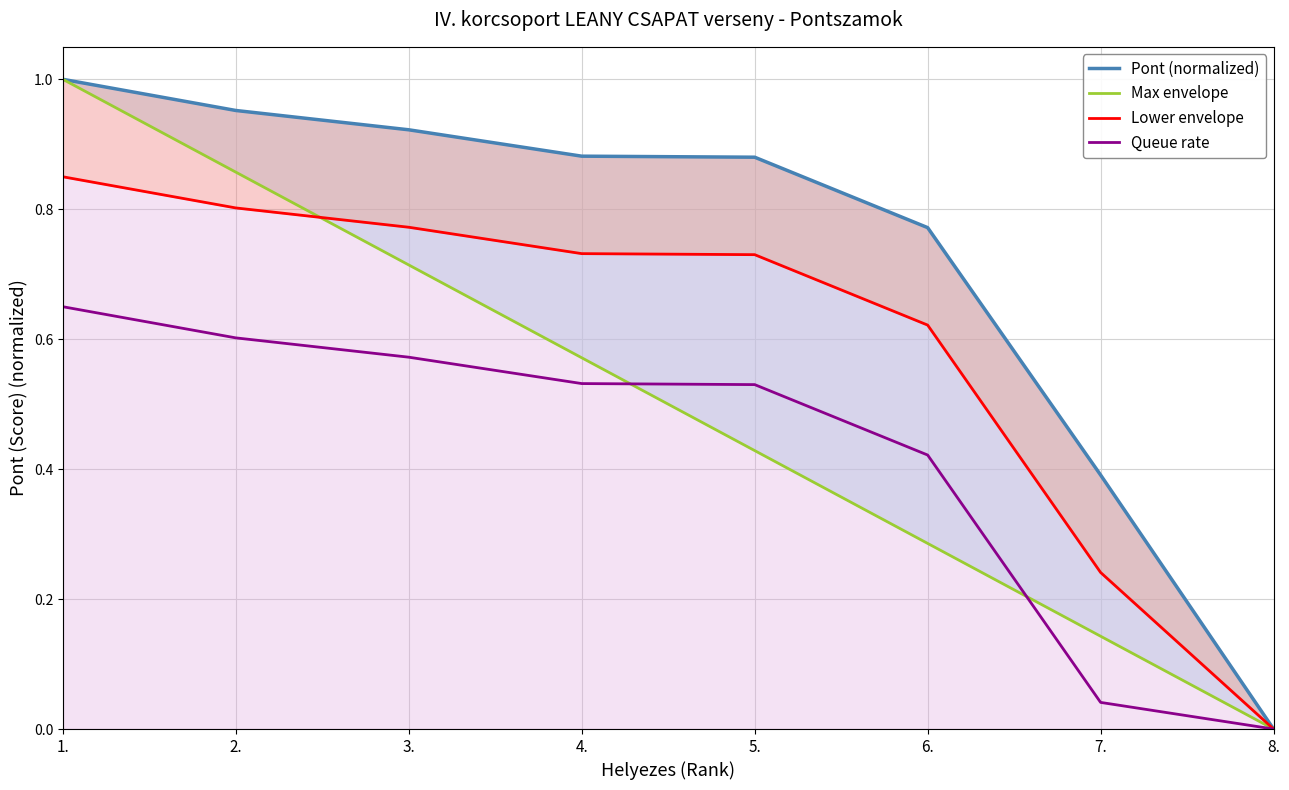

What are all the series names shown in the legend?

Pont (normalized), Max envelope, Lower envelope, Queue rate